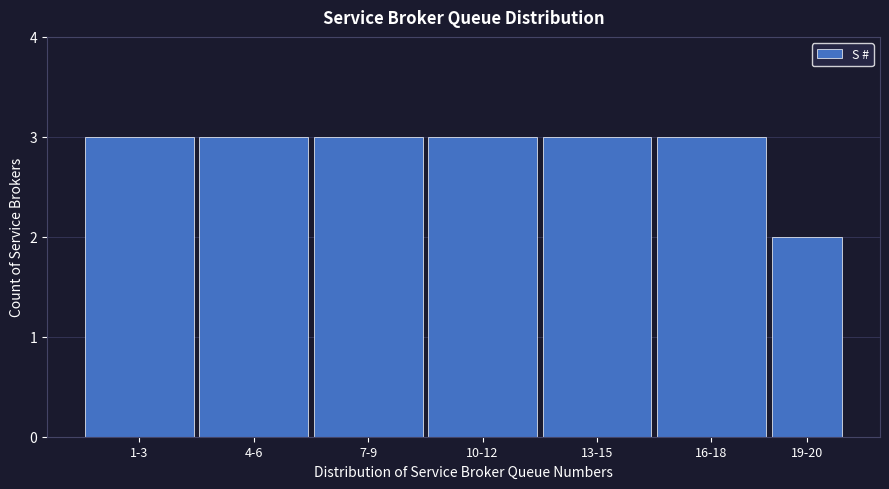

Reading right to left, extract all data points from this chart.

2	3	3	3	3	3	3